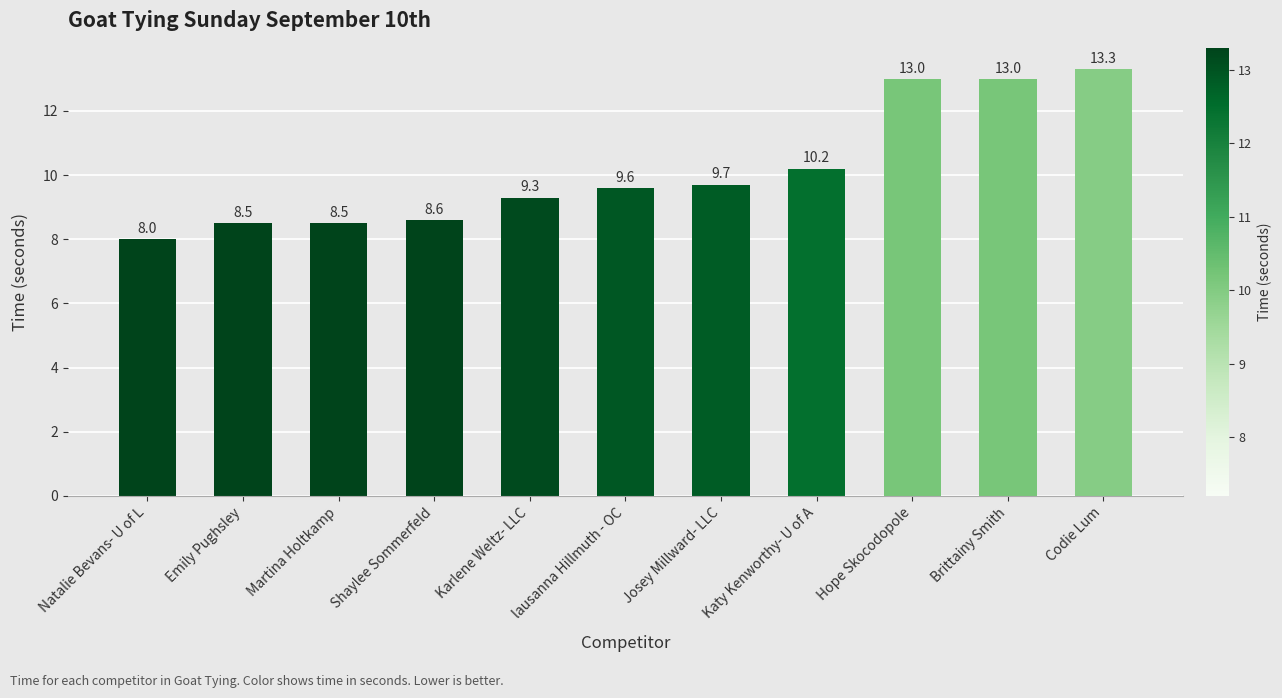

What is the difference between the values at Josey Millward- LLC and Karlene Weltz- LLC?

0.4